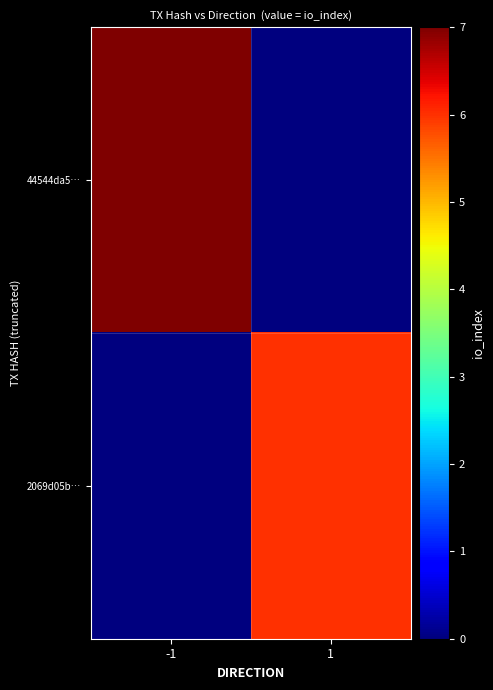

Between -1 and 1, which series saw the biggest shift?

44544da5…